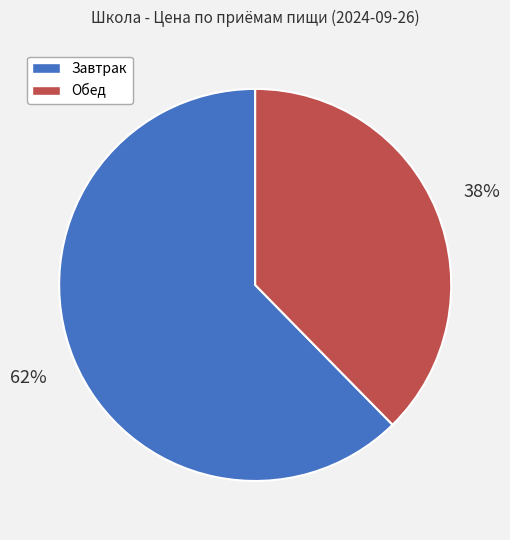

What is the largest slice in the pie chart?

Завтрак